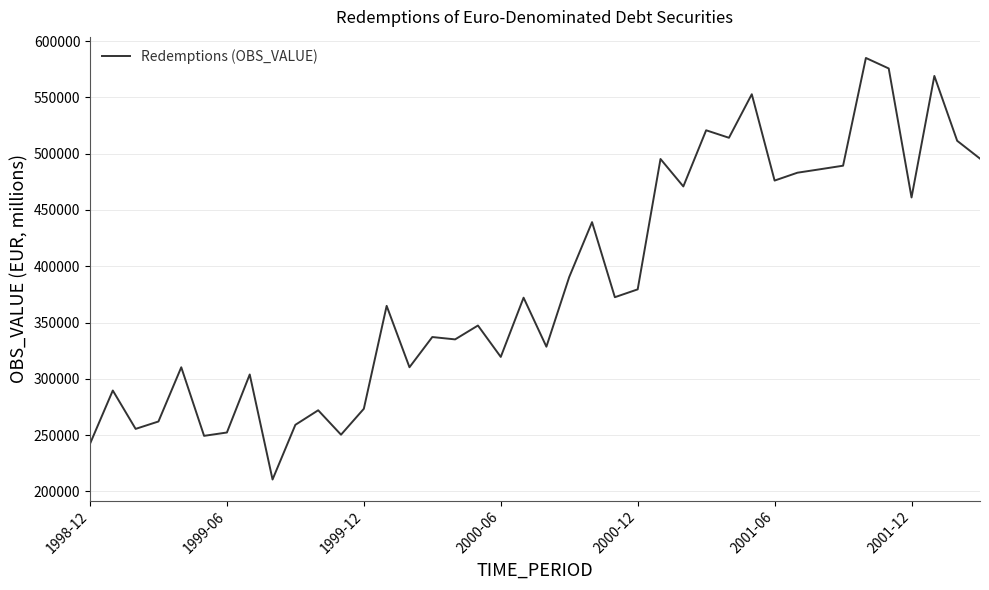

What is the maximum value shown in the chart?

585024.8